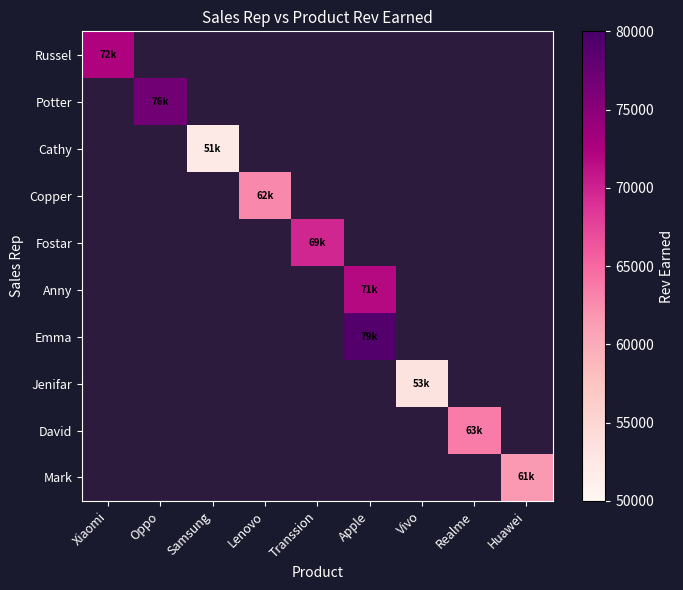

Which series has the largest range (max minus min)?

Russel